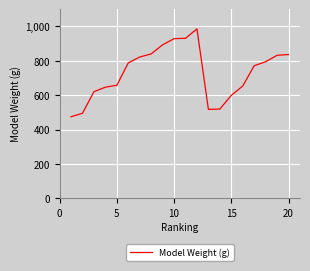

What is the minimum value shown in the chart?

474.4